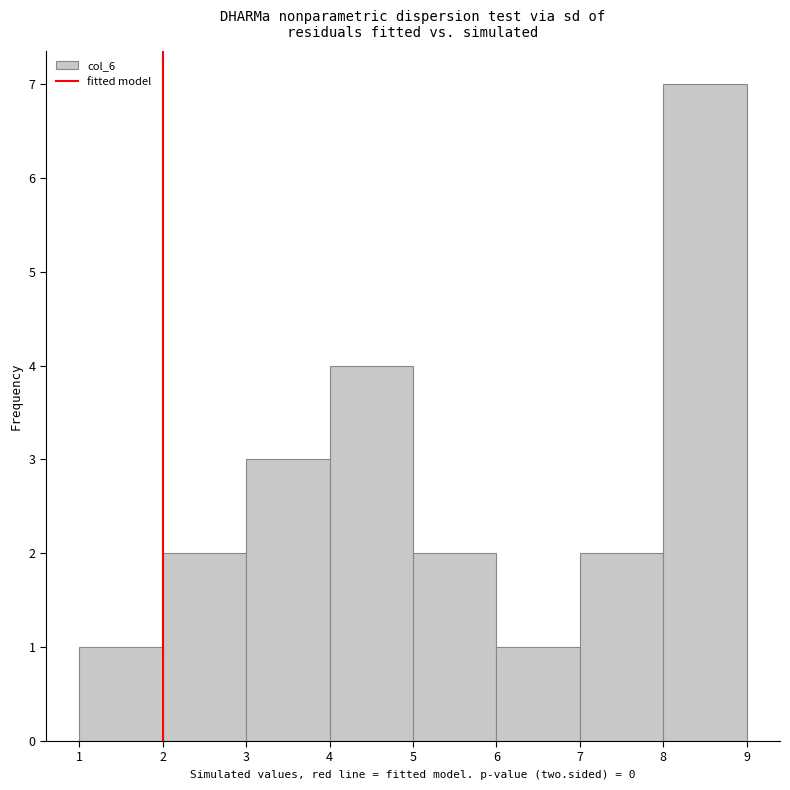

Reading left to right, transcribe this chart: for each bar, give the range it covers on the x-axis and its height. The values are not printed on the chart, so give them approximately, as read against the axis.

1 to 2: 1
2 to 3: 2
3 to 4: 3
4 to 5: 4
5 to 6: 2
6 to 7: 1
7 to 8: 2
8 to 9: 7